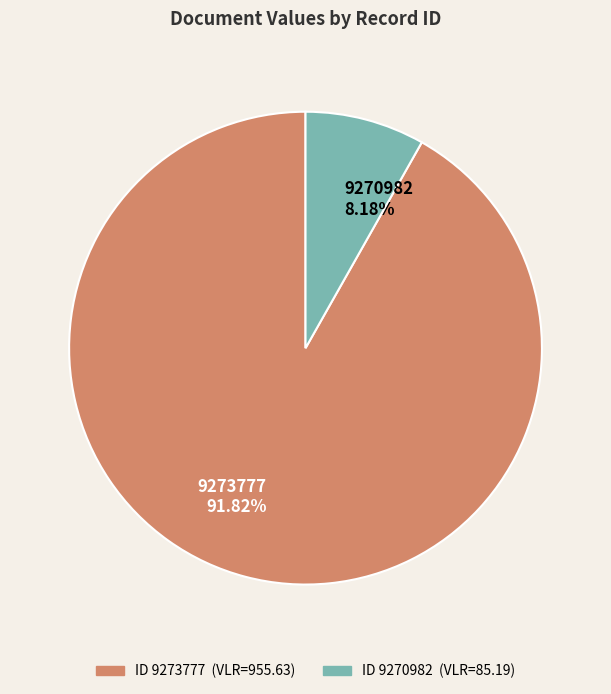

How many slices are in this pie chart?

2